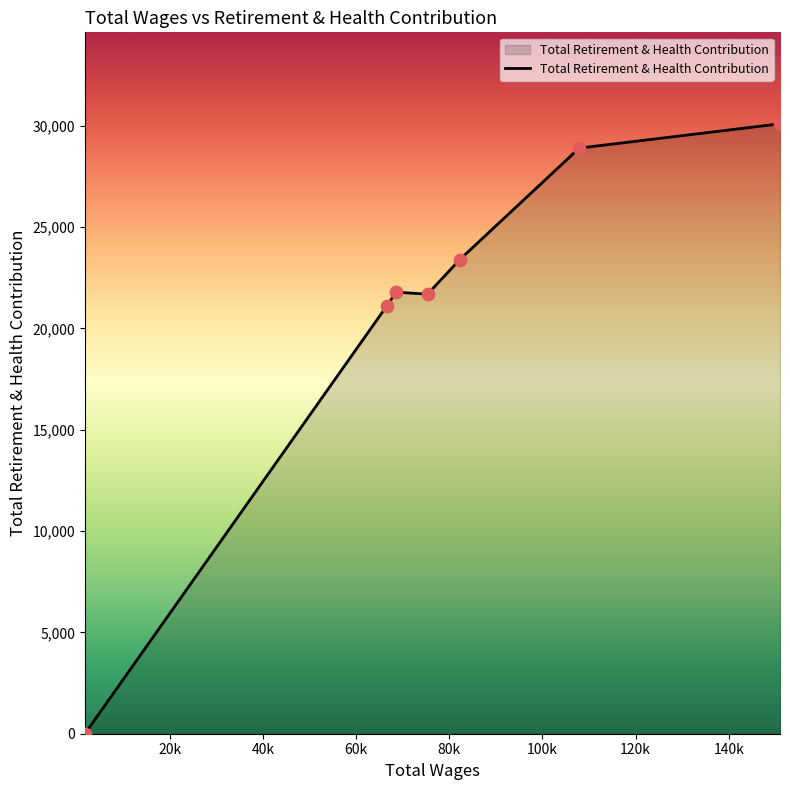

What is the greatest value displayed?

30097